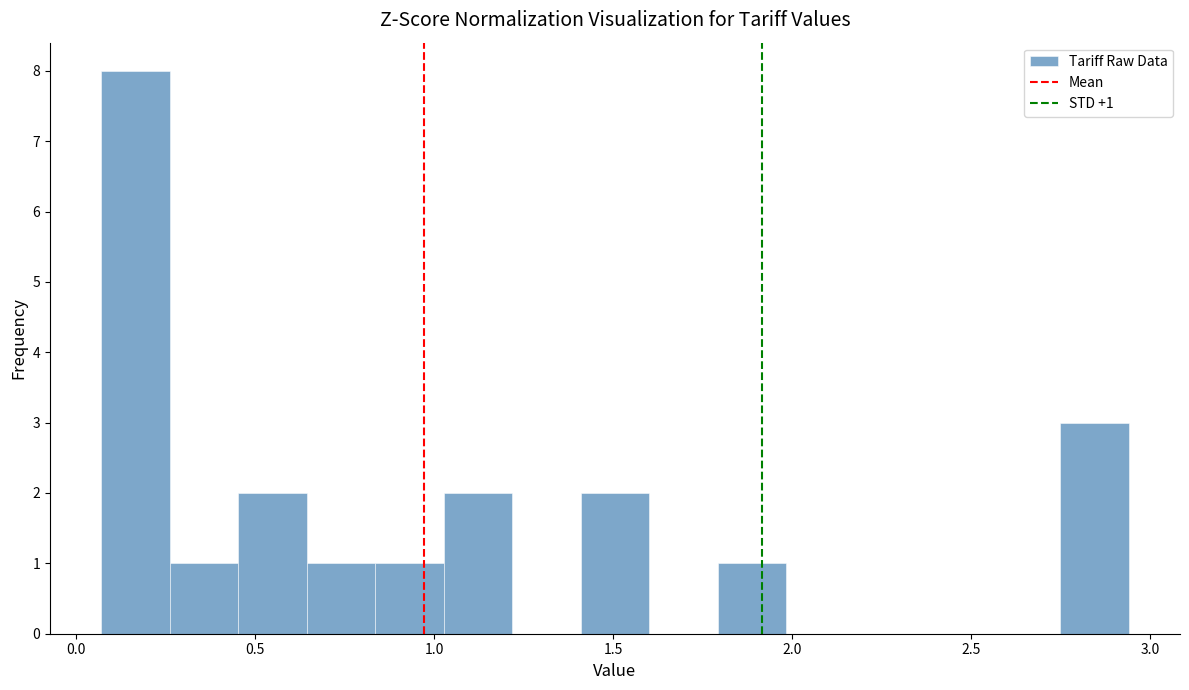

Around what value on the x-axis is the tallest bar? Give the approximate position of its centre, as read against the axis.

0.15